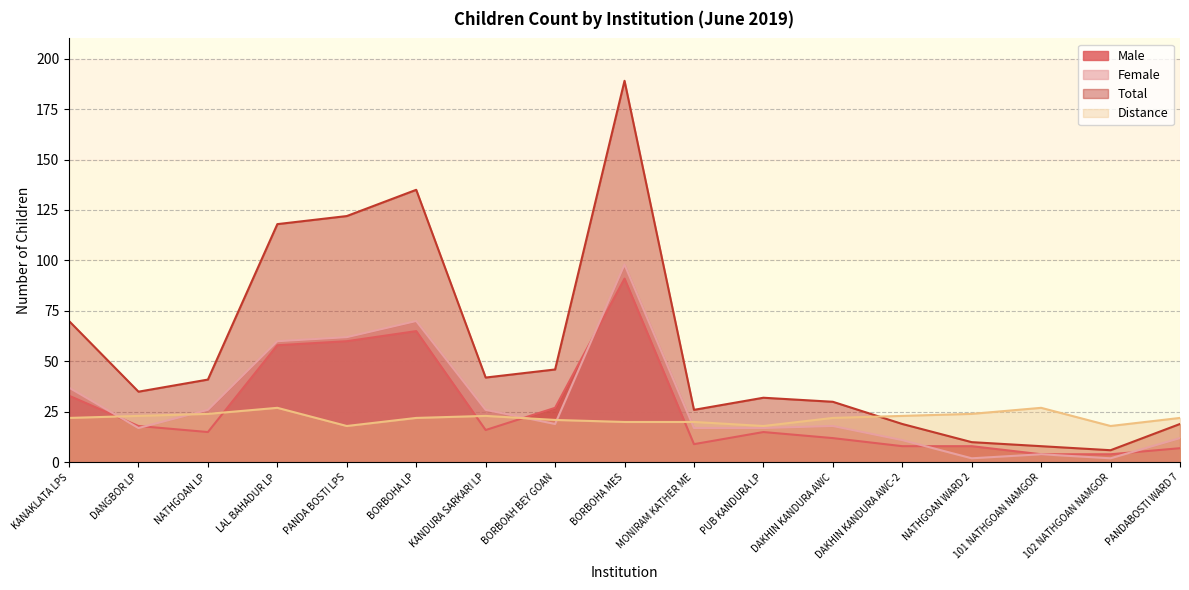

At how many categories does at least one series exceed 72?

4